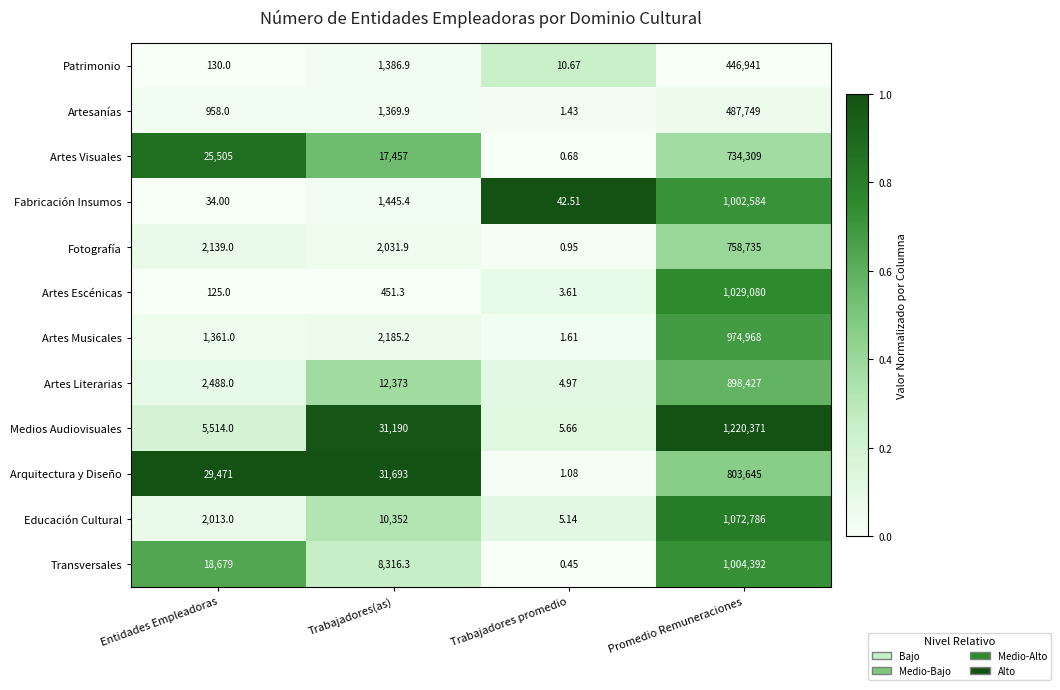

Is the value of Medios Audiovisuales at Entidades Empleadoras greater than the value of Artes Visuales at Trabajadores promedio?

Yes